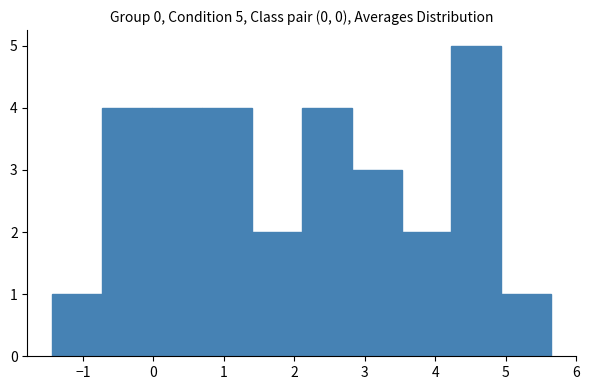

Over which range of the x-axis is the bar tallest?

4.2 to 4.9